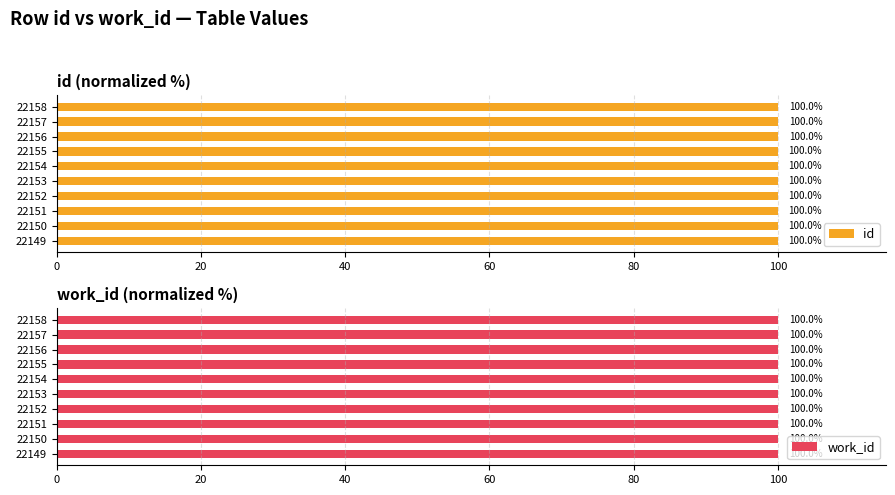

What is the sum of the id values at 22155 and 22152?

200.0